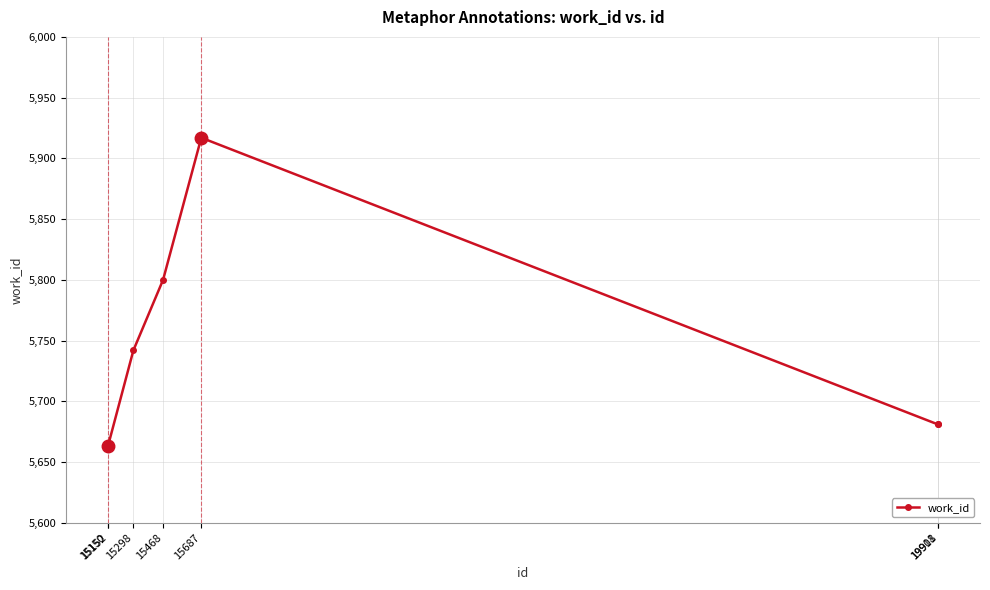

Approximately how many times larger is the value at 15150 compared to 19911?

1.0